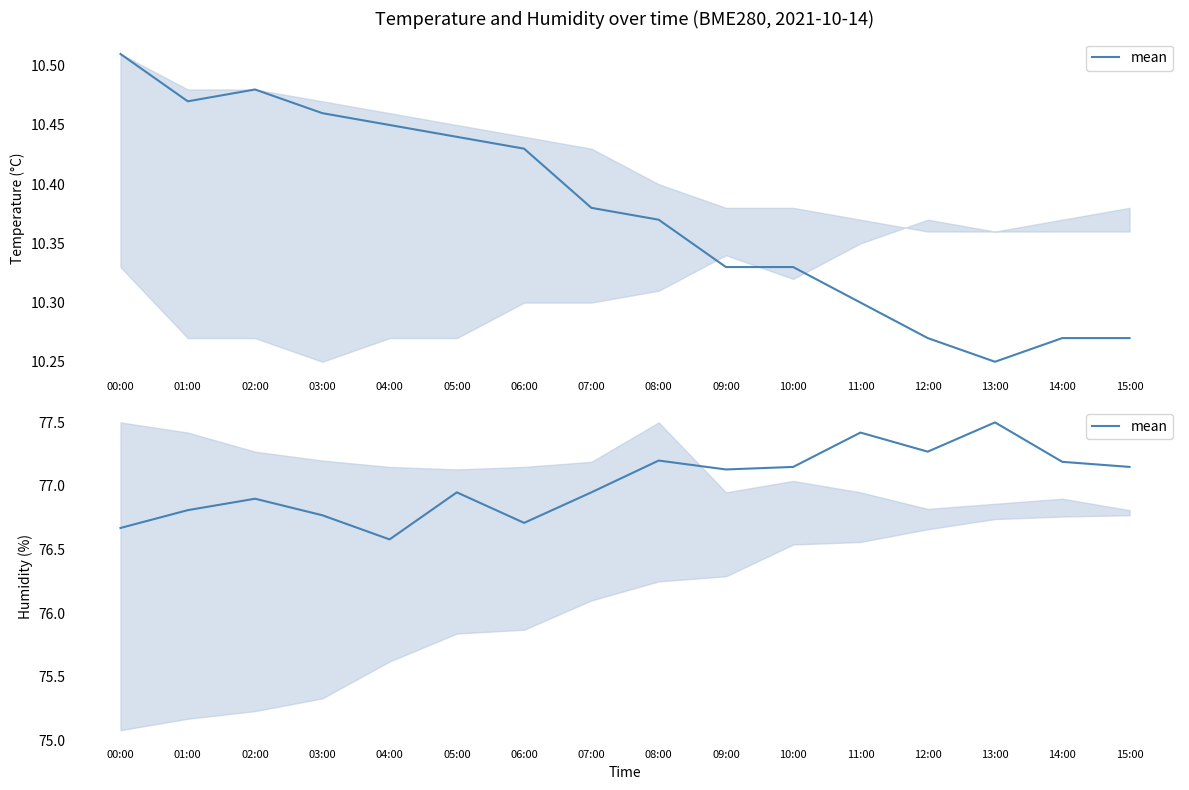

The chart shows a value of 76.9 at 02:00. True or false?

True